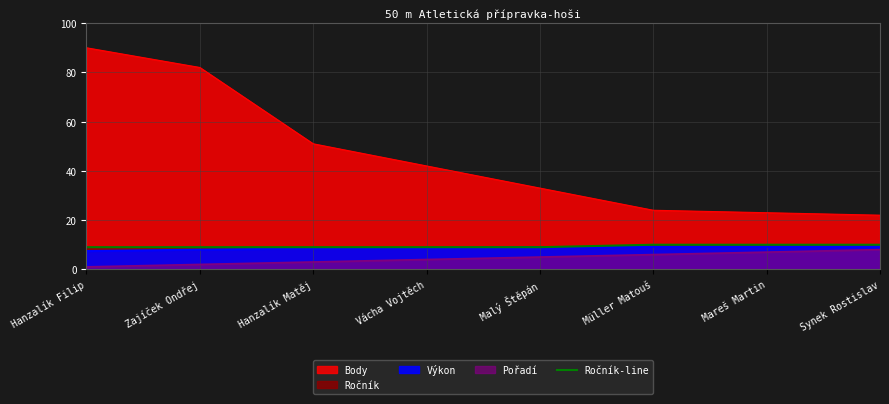

Reading left to right, what are all the values shown in this chart?

9	9	9	9	9	10	10	10